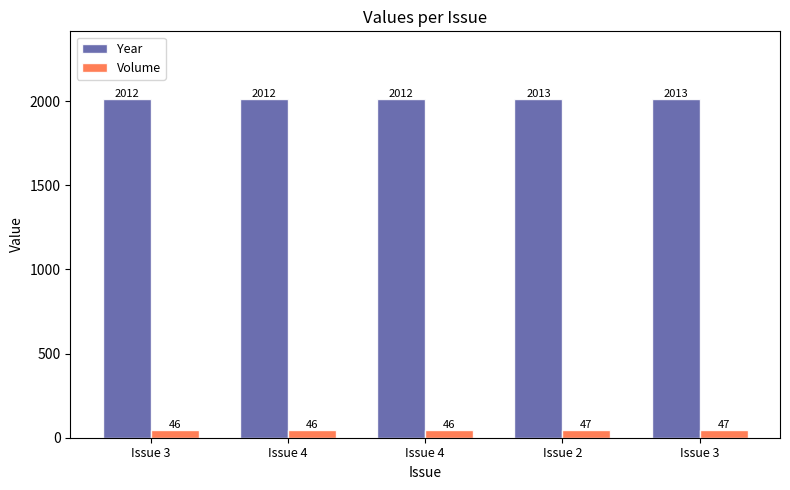

How many bars are there in each group?

2